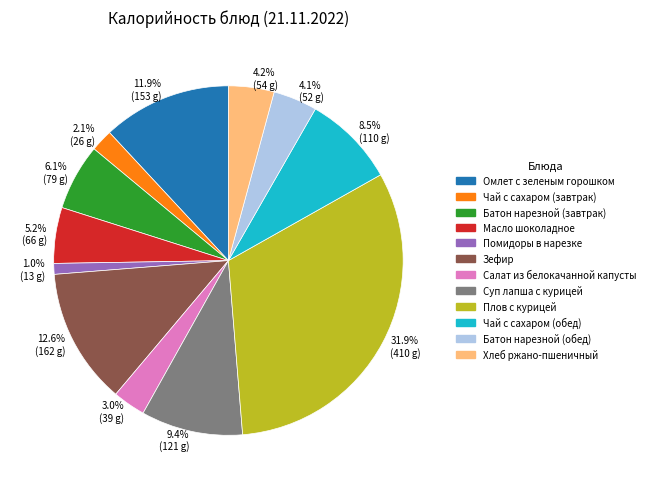

Is there any slice that represents more than half of the pie?

No